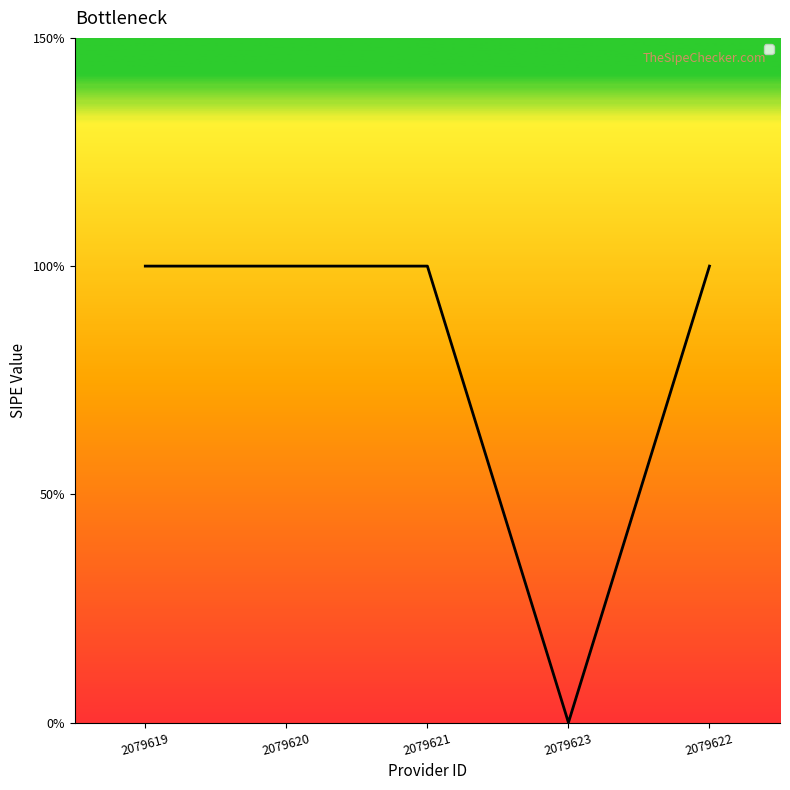

Is this an area chart (filled region under the line)?

Yes